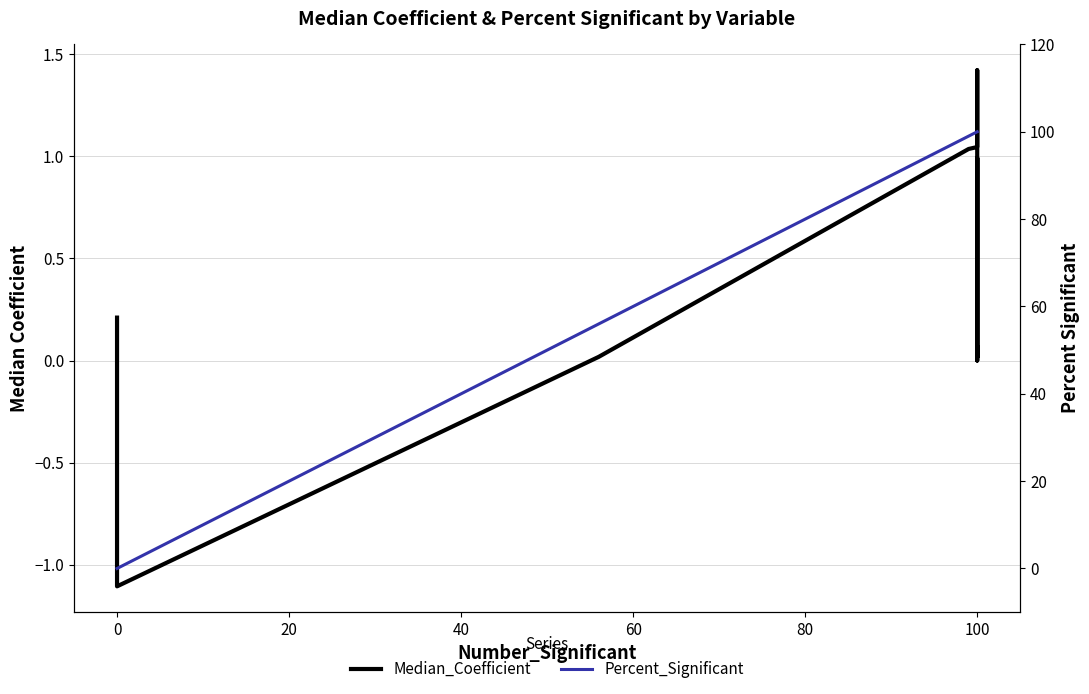

How many intersections are there between Median_Coefficient and Percent_Significant?

1